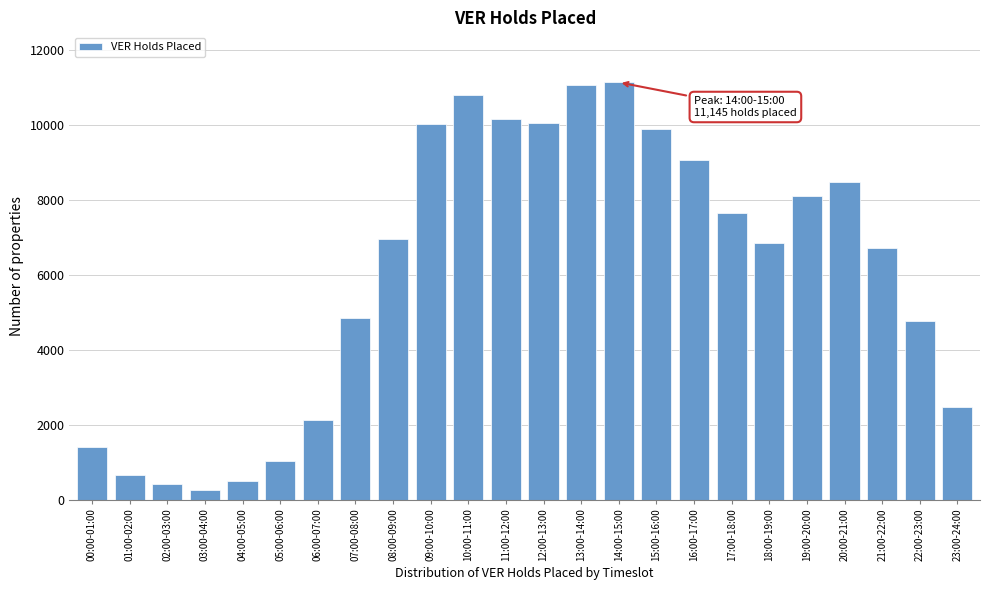

What is the average value?

6063